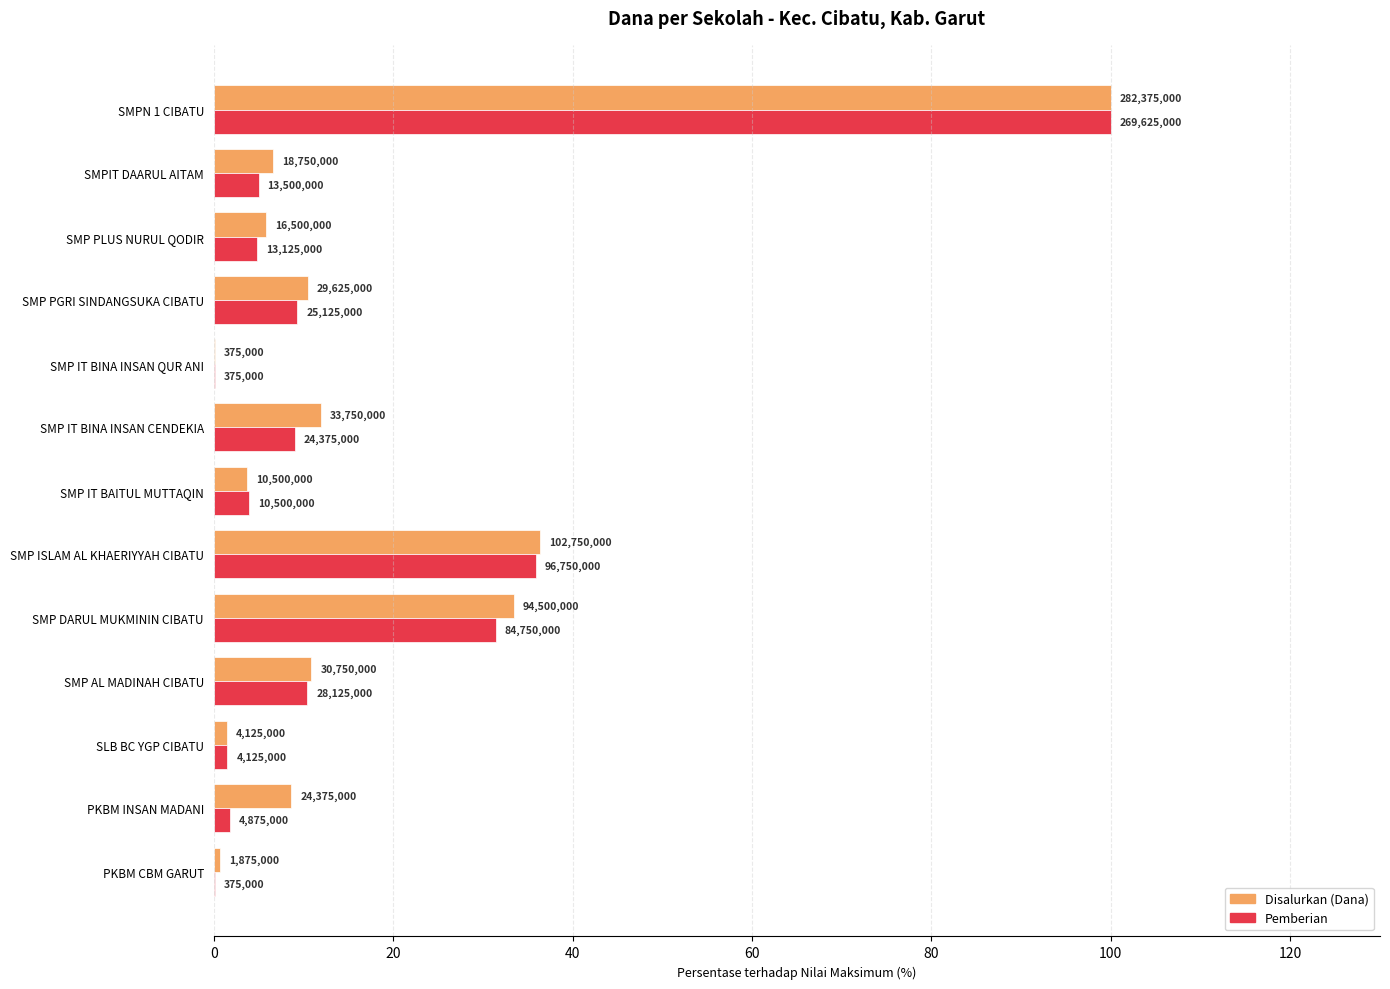

What are all the series names shown in the legend?

Disalurkan (Dana), Pemberian